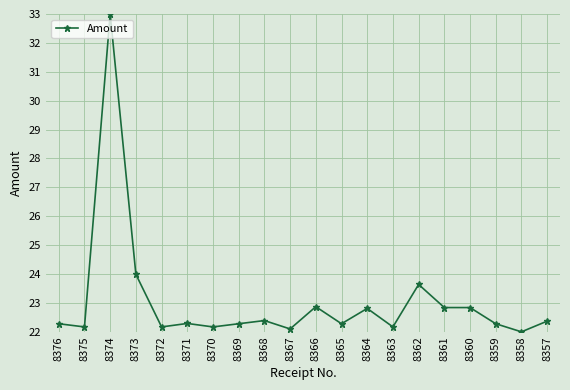

What is the difference between the maximum and minimum values?

11.0